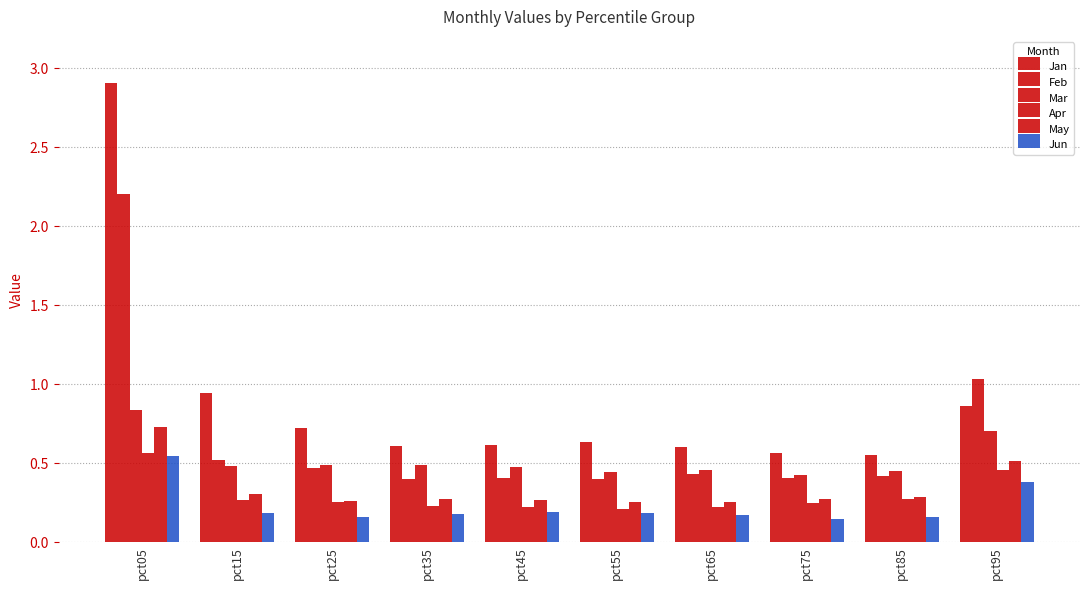

What is the value of the May bar at the 5th from the left?

0.3